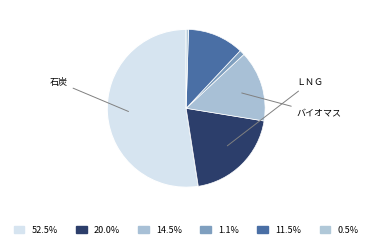

Count the number of slices in the pie.

6